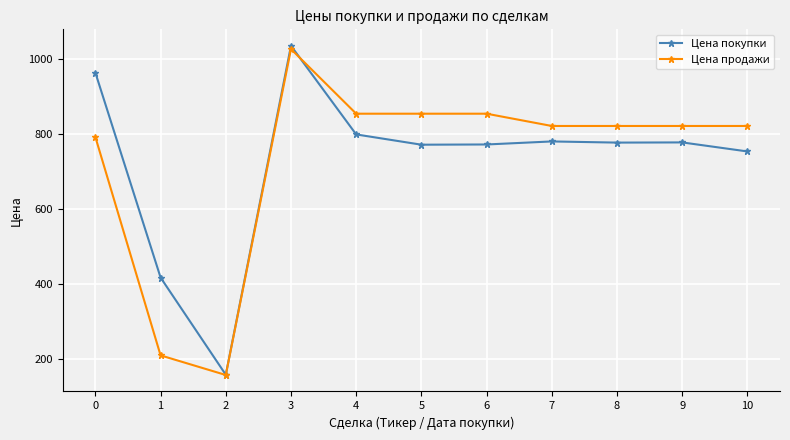

At 1, list the series in order from smallest to largest.

Цена продажи, Цена покупки